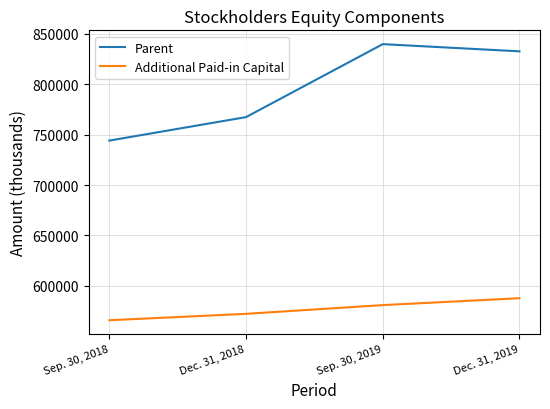

Where is Additional Paid-in Capital nearest to the value 576744?

Sep. 30, 2019